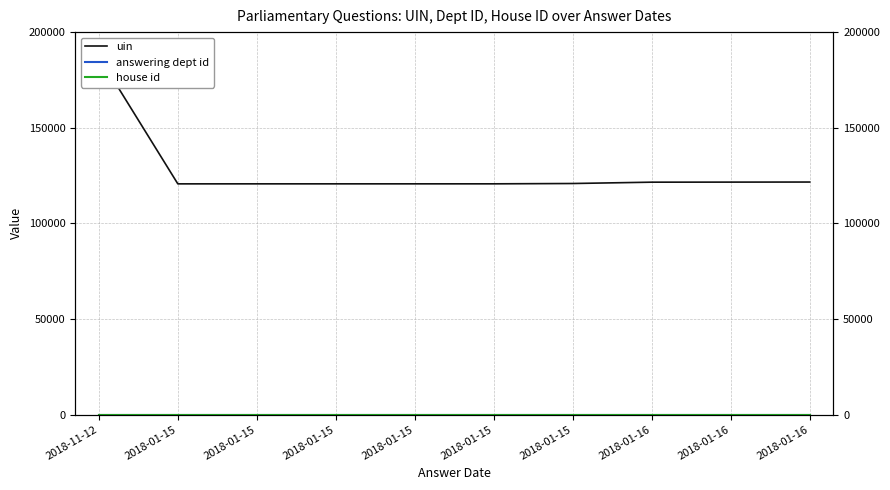

Which series has the largest total across all categories?

uin